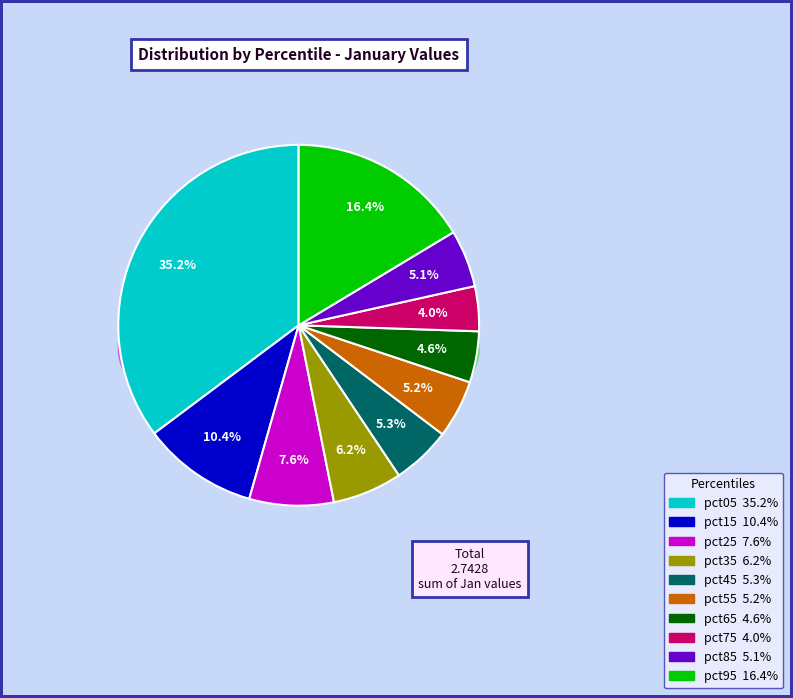

Count the number of slices in the pie.

10